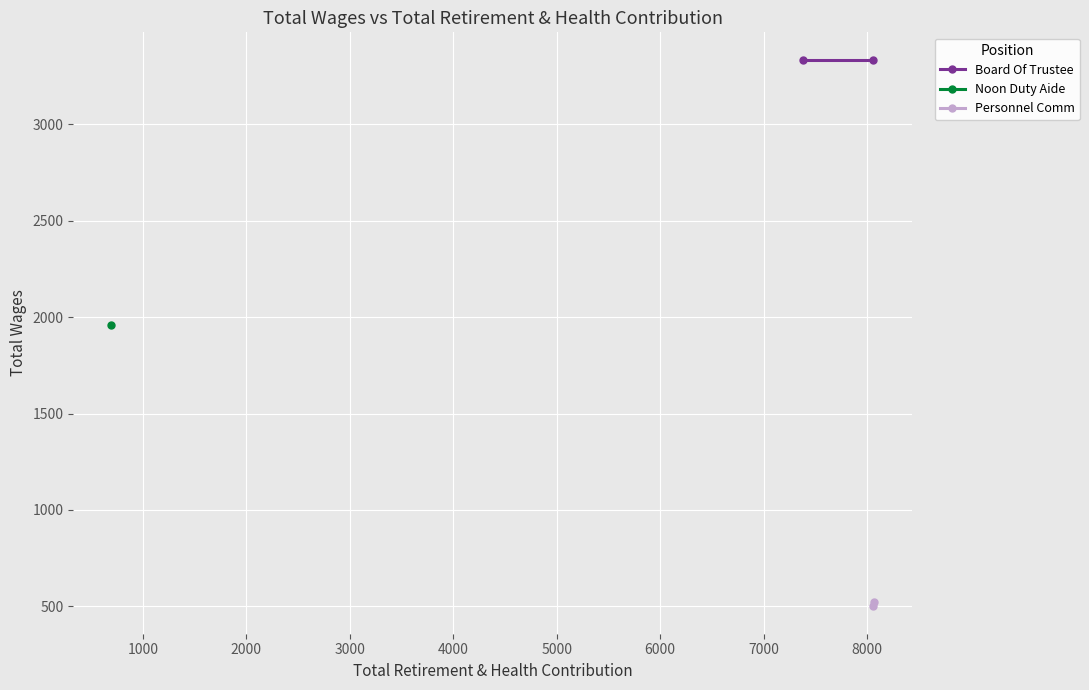

Is the value of Board Of Trustee at 0 greater than the value of Personnel Comm at 0?

Yes